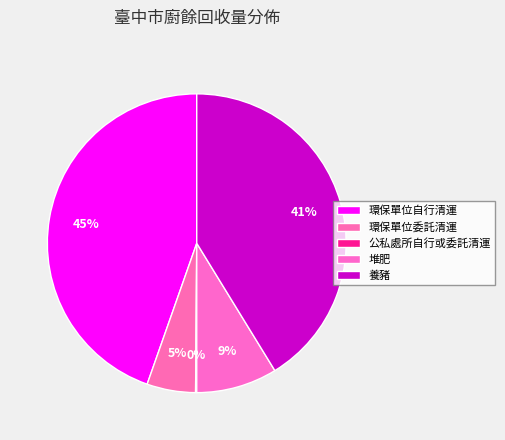

Does 環保單位自行清運 account for over 50% of the chart?

No